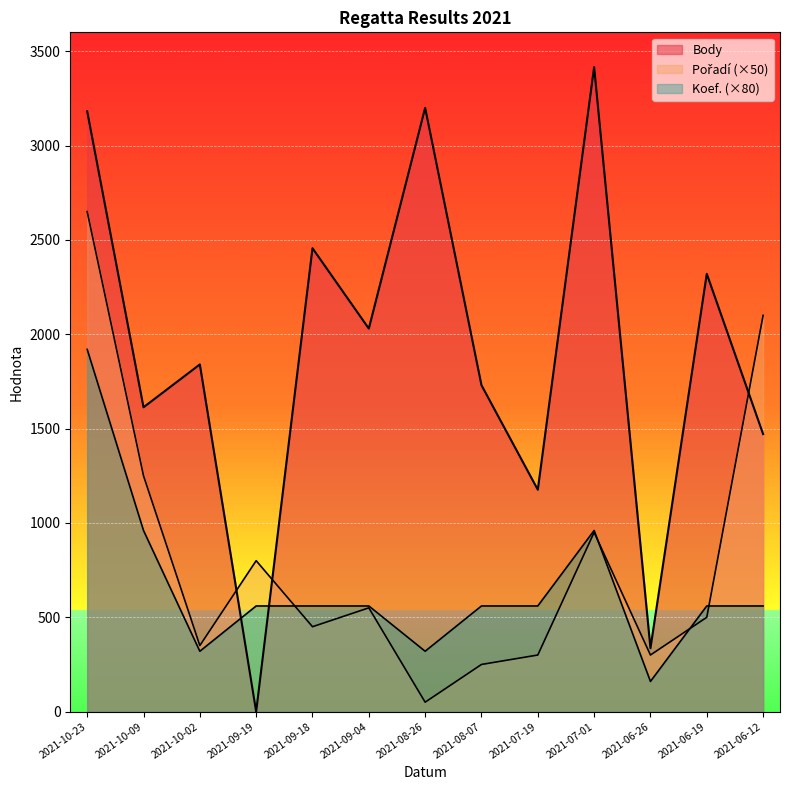

Between which two adjacent categories do Pořadí and Body first intersect?

2021-10-02 and 2021-09-19